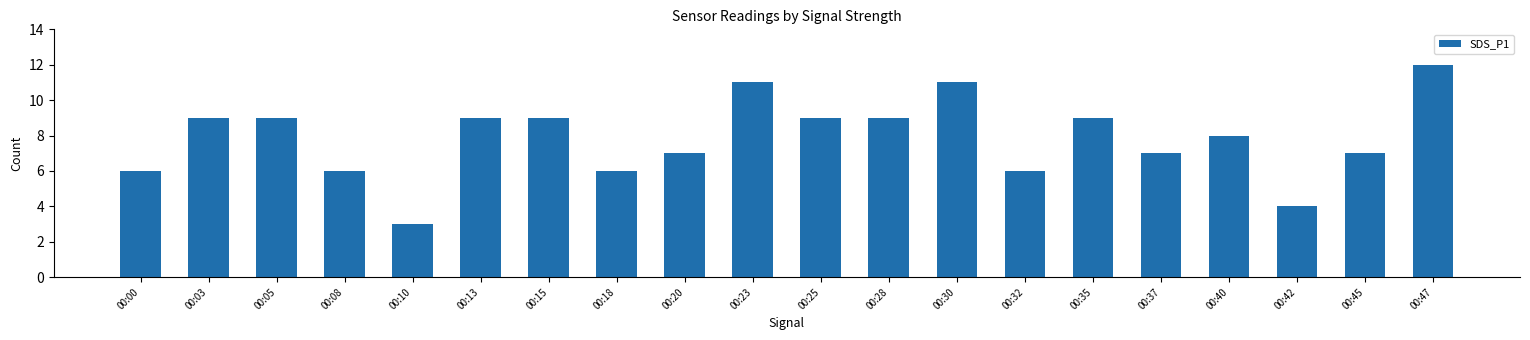

How many series are shown in this chart?

1